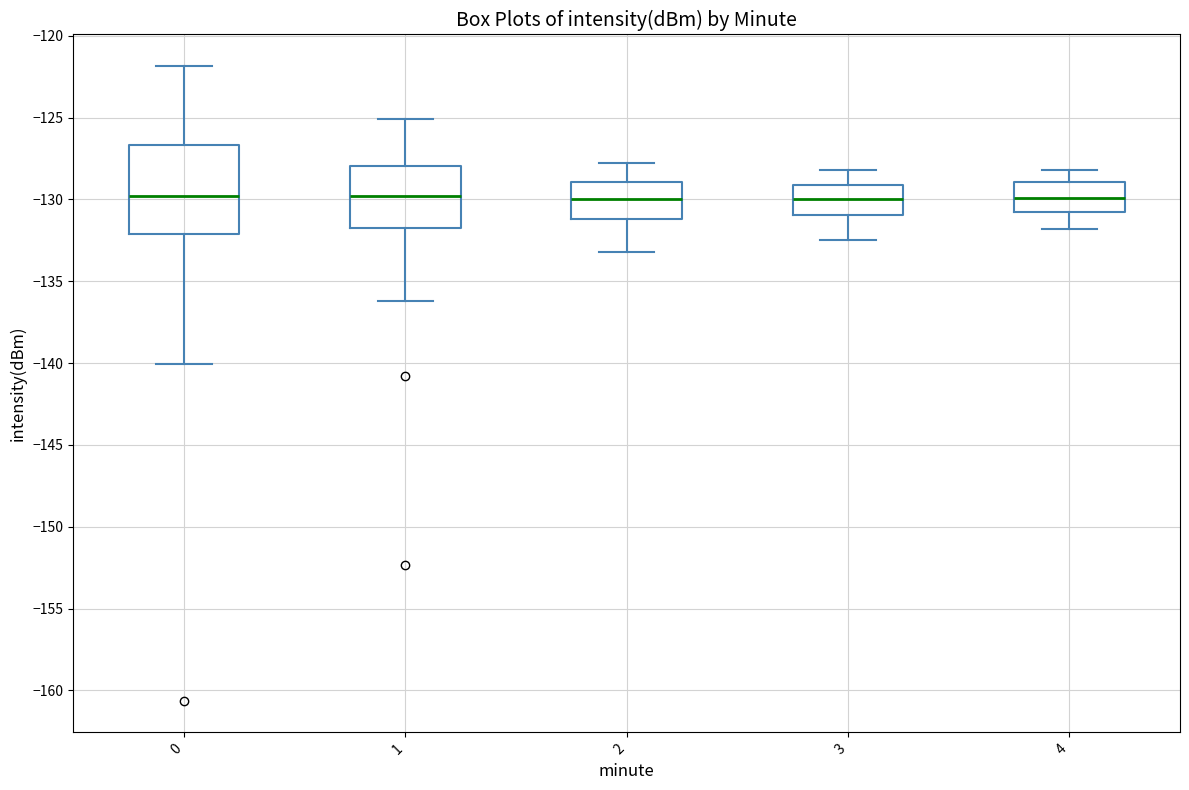

Where is the lower edge of the box at x = 3 on the y-axis? The values are not printed on the chart, so give them approximately, as read against the axis.

-131.0